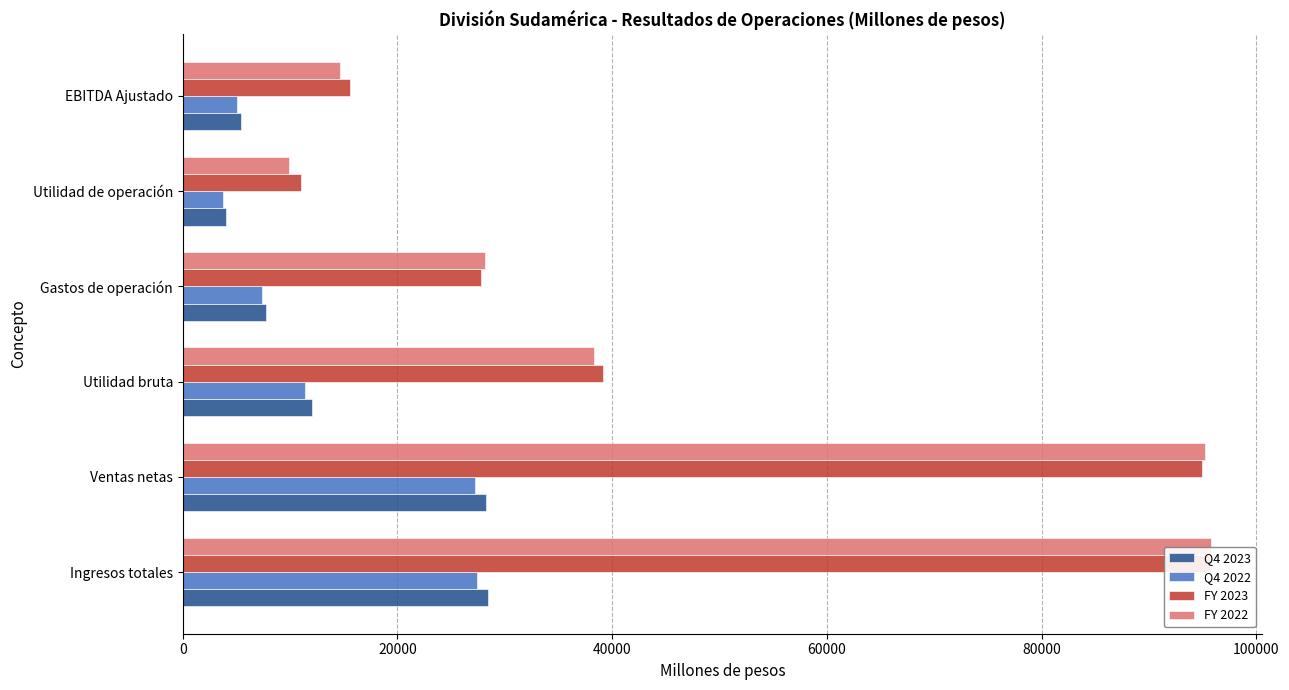

What is the sum of all Q4 2023 values?

85987.2